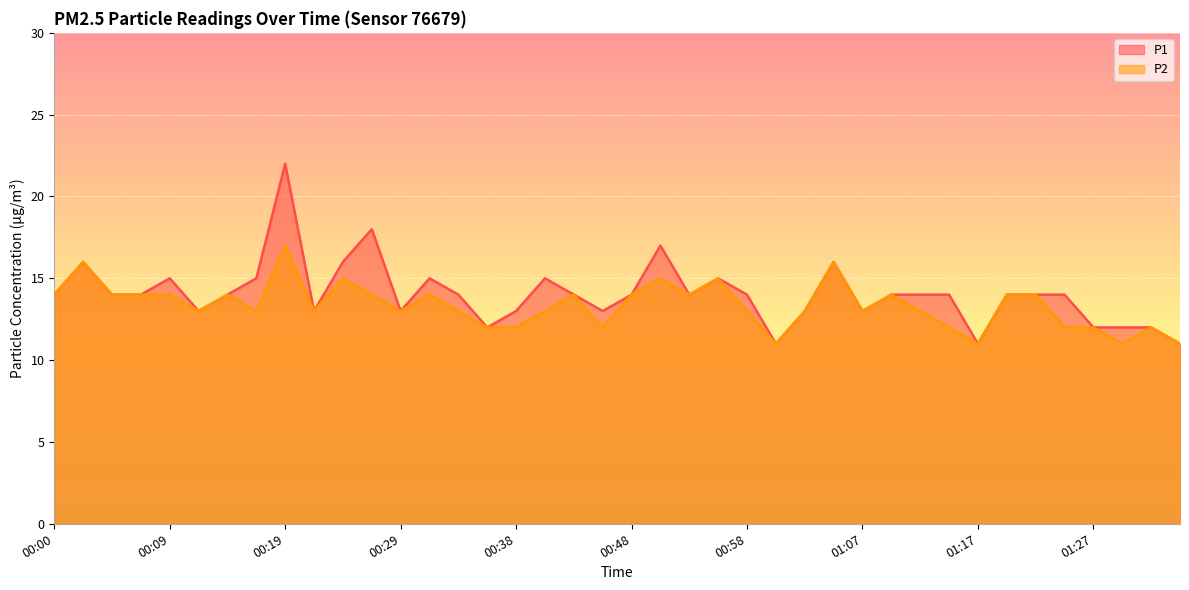

List the series in order of their peak value, highest first.

P1, P2